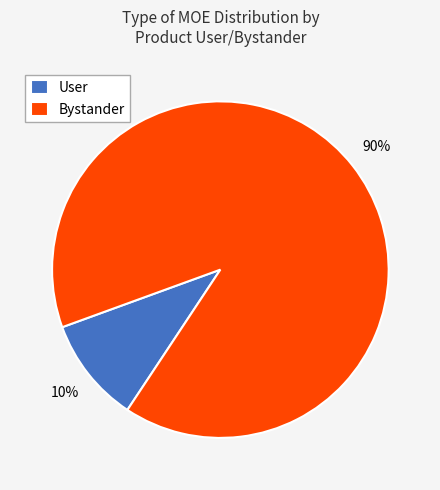

To the nearest percent, what is the difference between the largest and smallest slice percentages?

80%